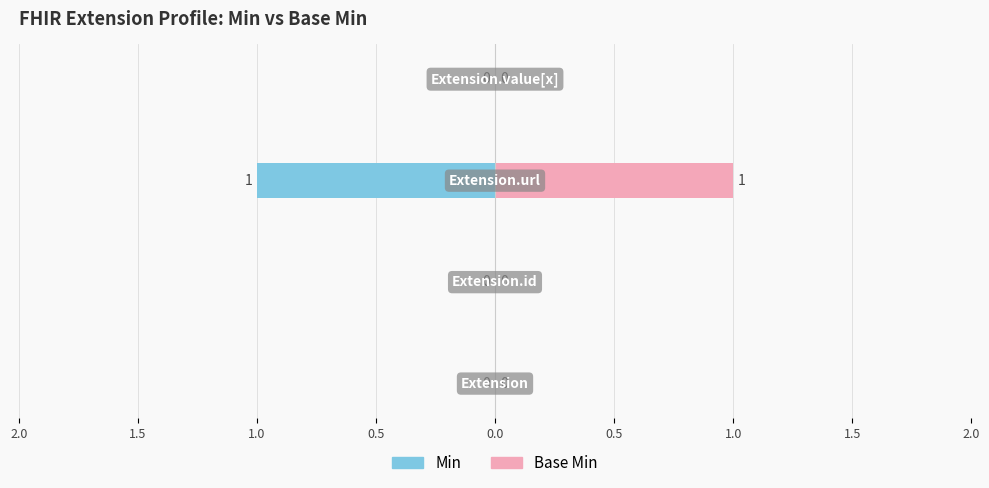

Rank the series at Extension from lowest to highest value.

Min, Base Min